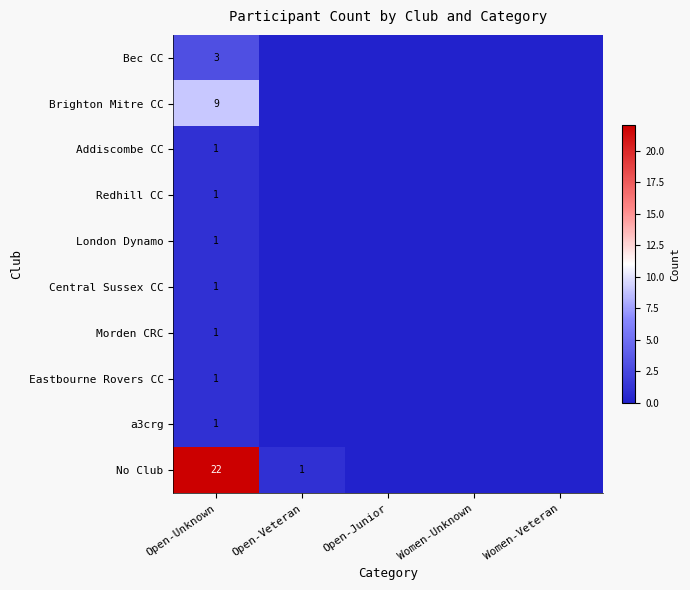

What is the spread (max minus min) of values at Open-Unknown?

21